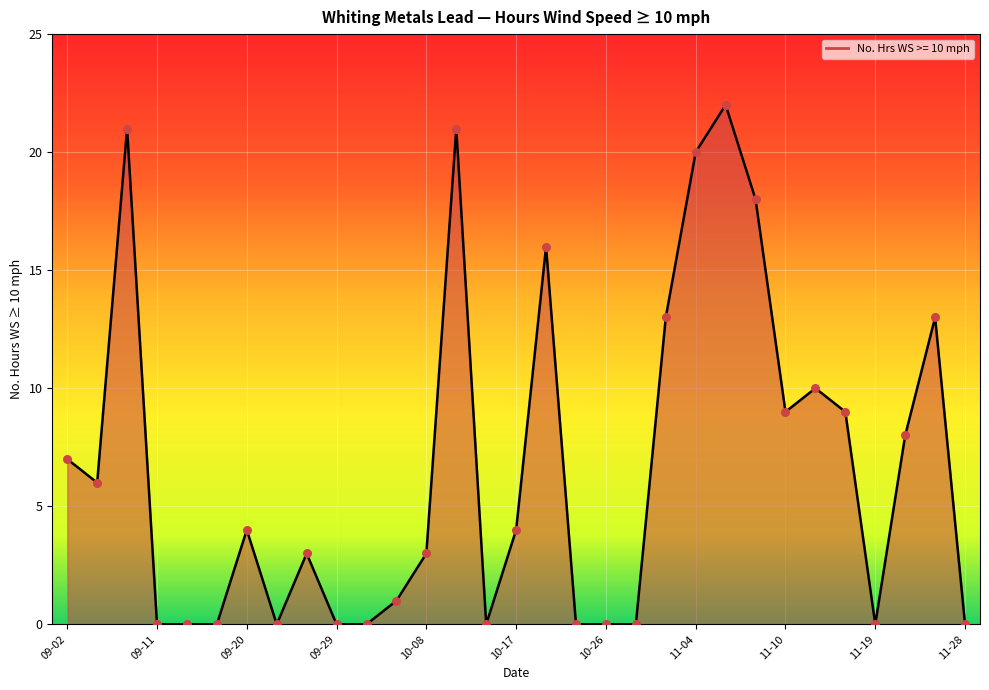

What is the maximum value shown in the chart?

22